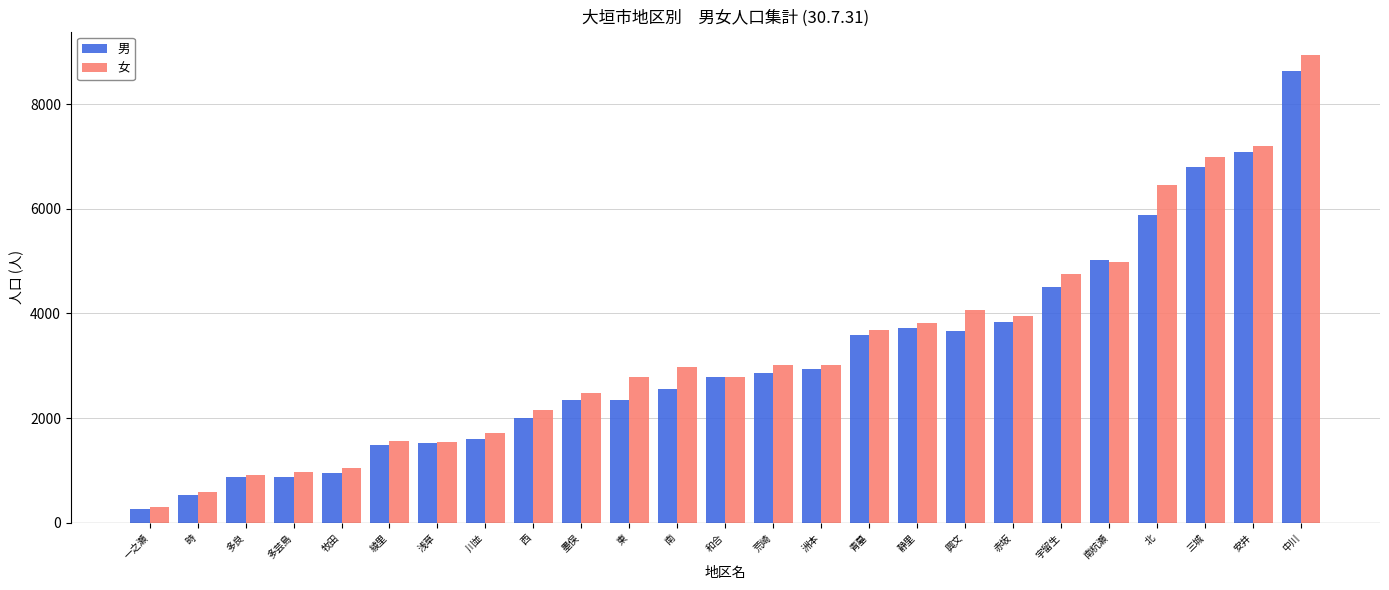

The value of 女 at 北 is 6445. True or false?

True